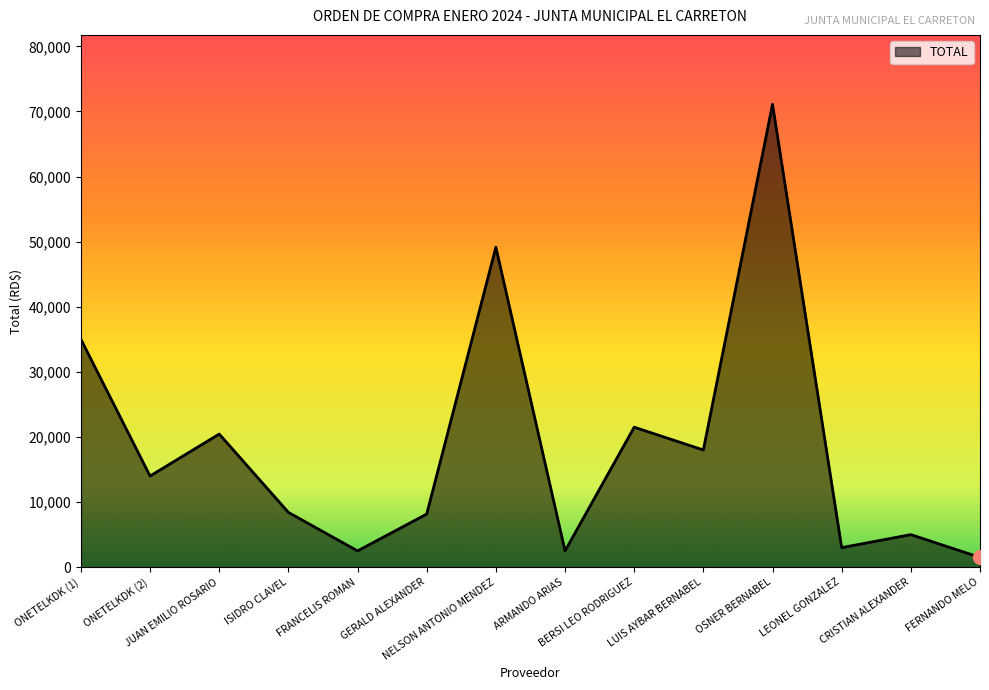

What is the change in value from NELSON ANTONIO MENDEZ to FERNANDO MELO?

-47645.0